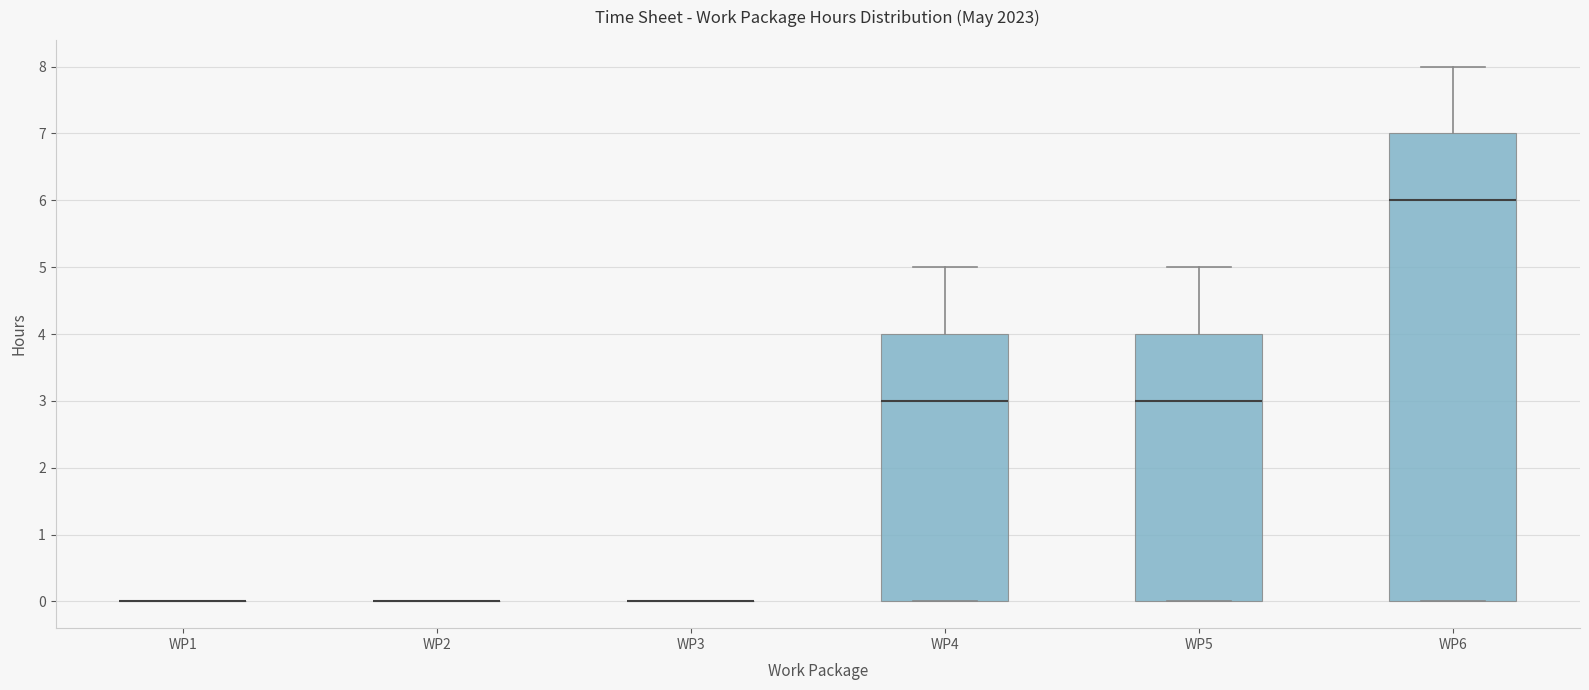

Reading left to right, transcribe this box plot: for each box, give where its median line is, the range the box spans, and where its two whiskers end, as read against the y-axis. The values are not printed on the chart, so give them approximately, as read against the axis.

WP1: box collapsed to a line at 0, whiskers 0 to 0
WP2: box collapsed to a line at 0, whiskers 0 to 0
WP3: box collapsed to a line at 0, whiskers 0 to 0
WP4: median 3, box 0 to 4, whiskers 0 to 5
WP5: median 3, box 0 to 4, whiskers 0 to 5
WP6: median 6, box 0 to 7, whiskers 0 to 8